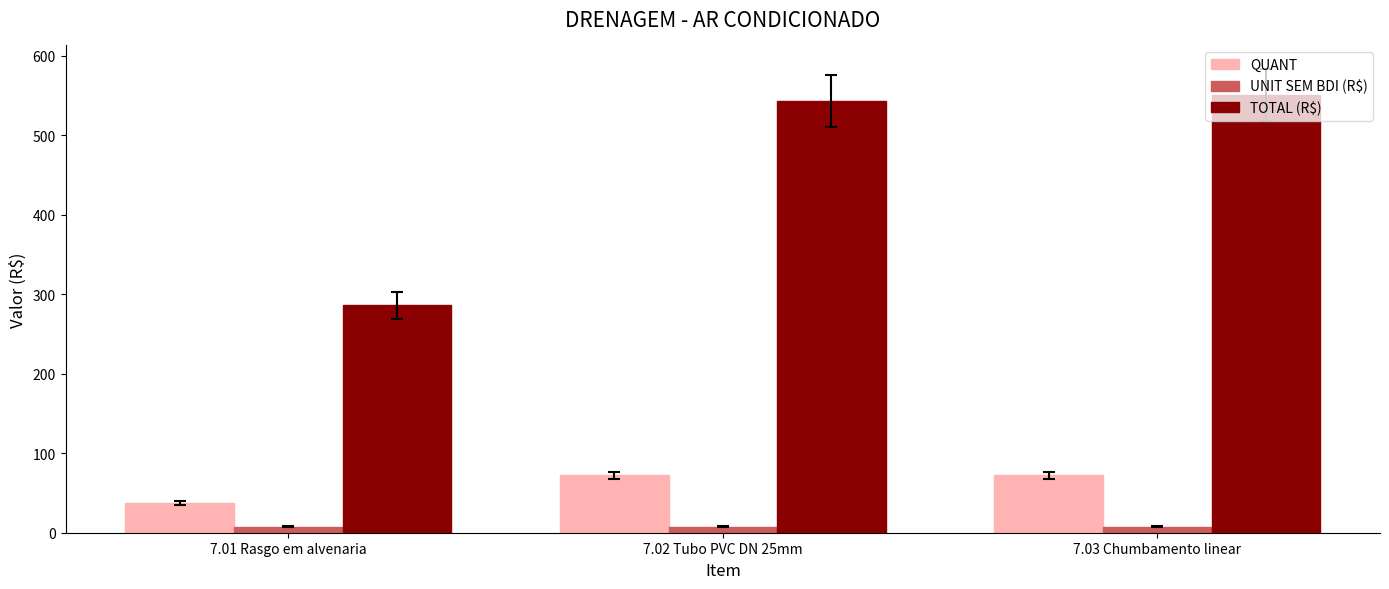

What is the highest value of the TOTAL (R$) series?

550.8